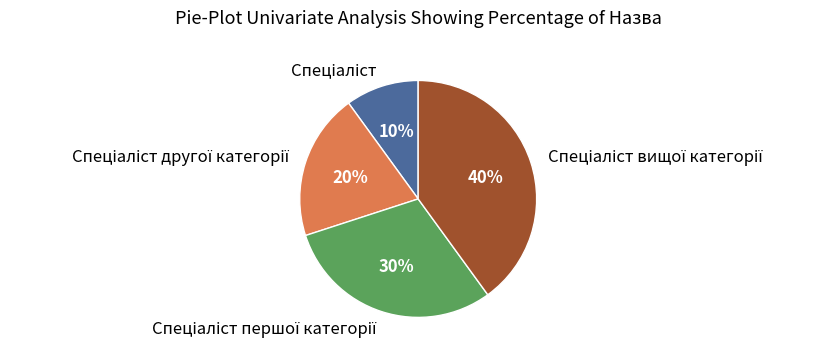

To the nearest percent, what is the difference between the largest and smallest slice percentages?

30%